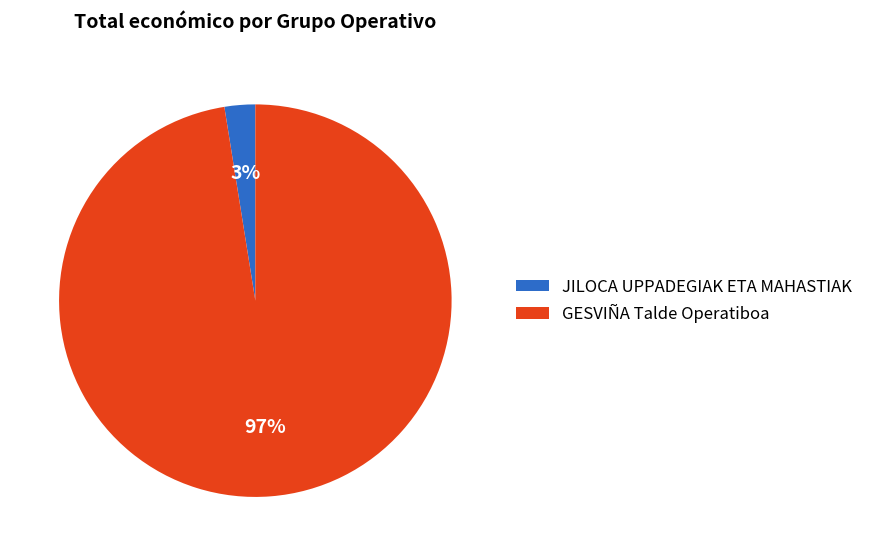

The JILOCA UPPADEGIAK ETA MAHASTIAK slice represents 17% of the pie. True or false?

False